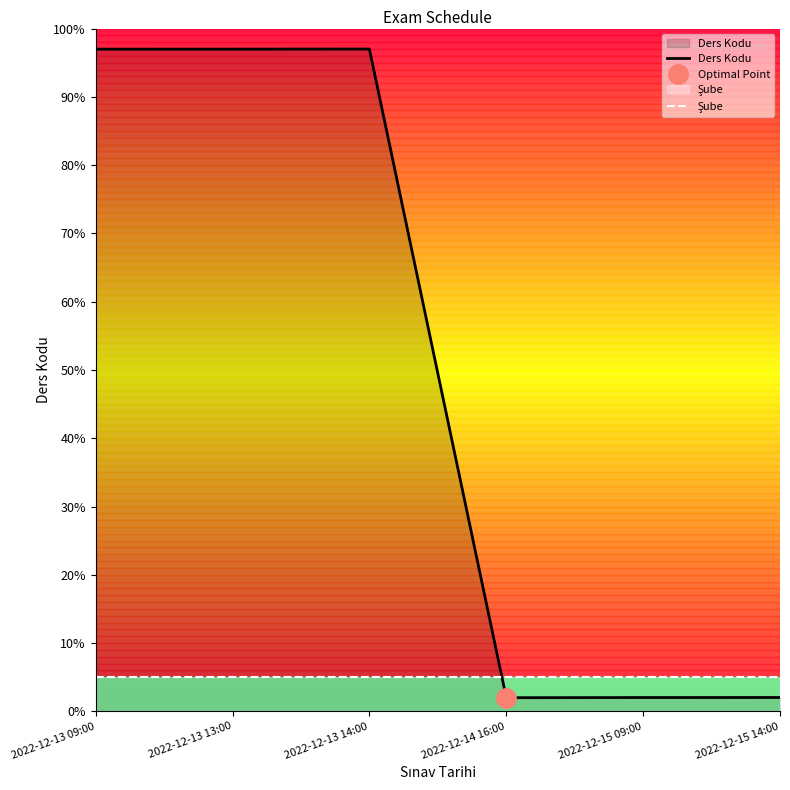

Where is the first local minimum for Ders Kodu?

2022-12-14 16:00